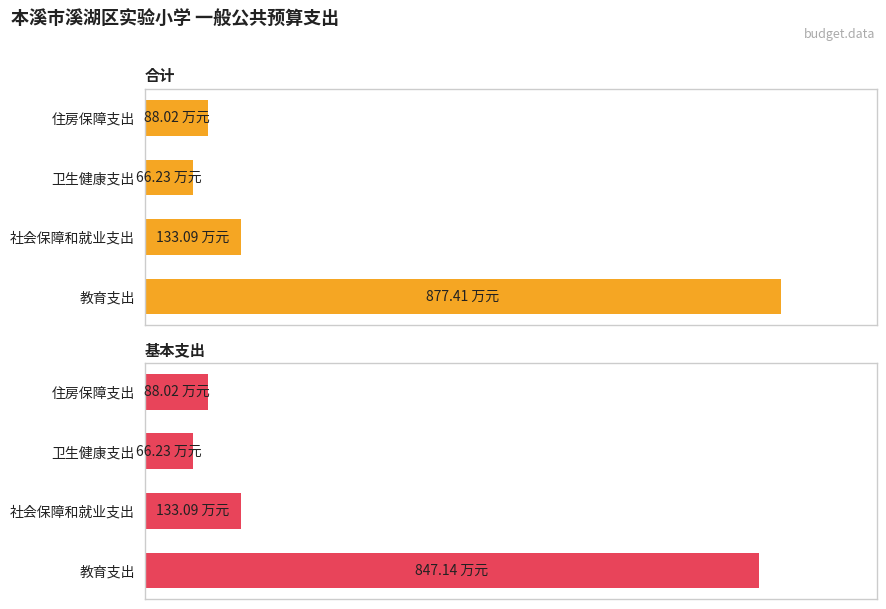

Rank the categories by 合计 value from highest to lowest.

教育支出, 社会保障和就业支出, 住房保障支出, 卫生健康支出